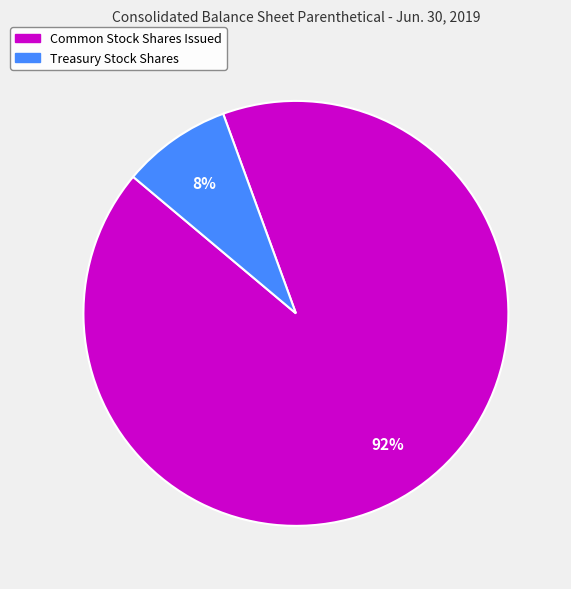

Is there a majority slice in this chart?

Yes